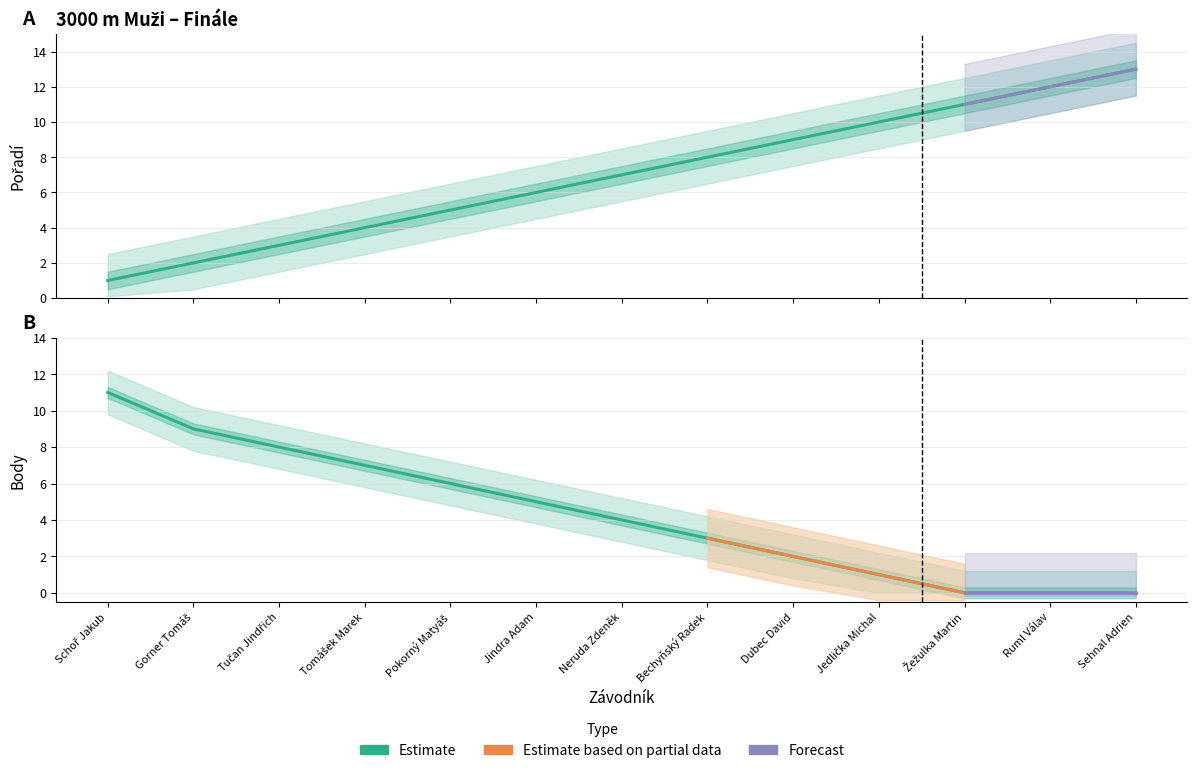

True or false: Pořadí has more than 1 interior local peaks.

False